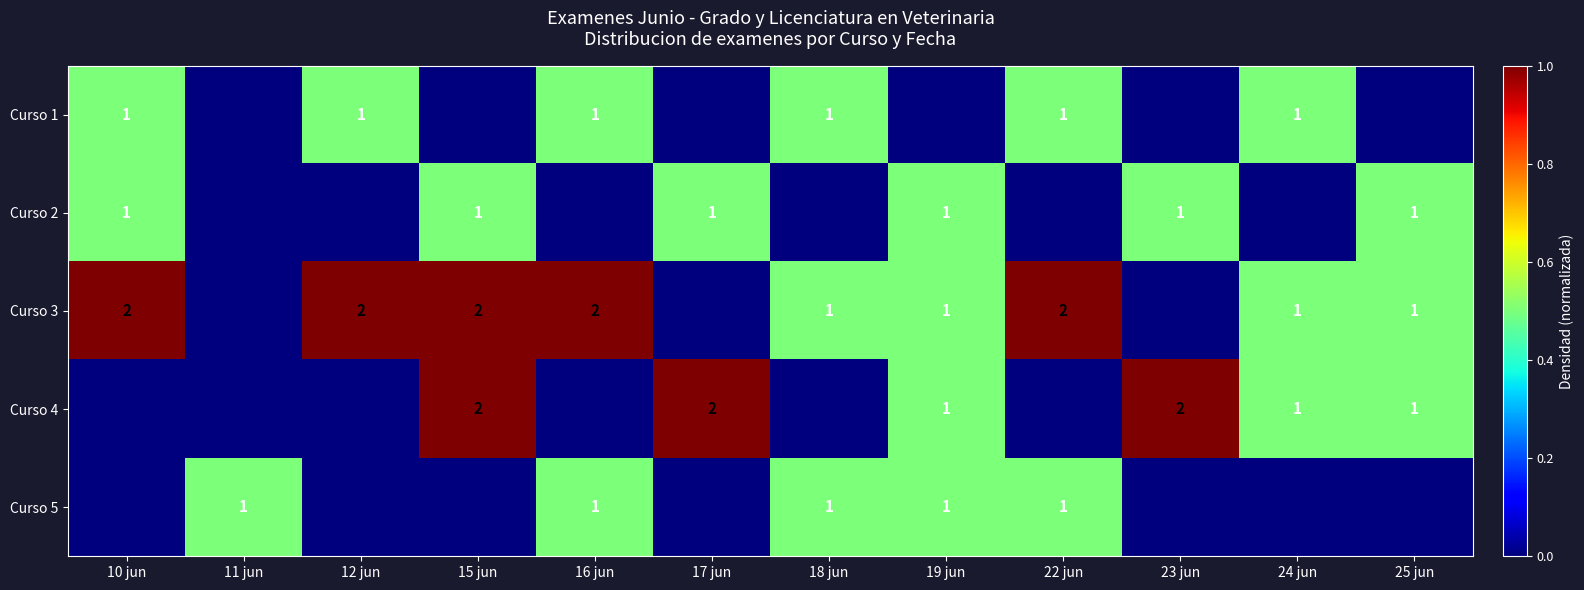

True or false: Curso 5 has a value of 0 at 16 jun.

False